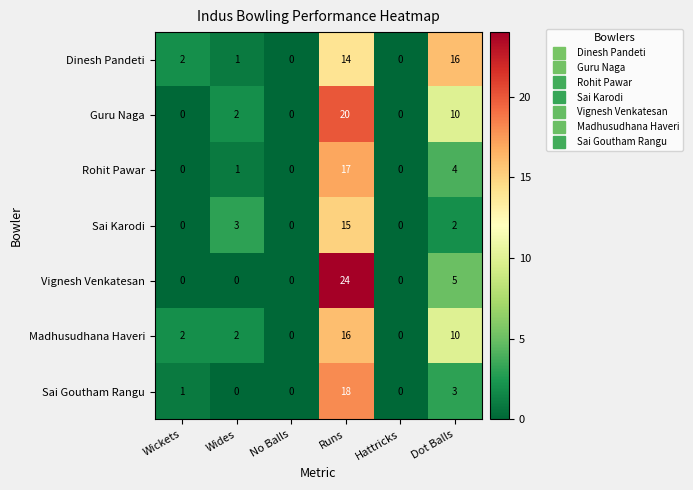

Count the number of data series in this chart.

7